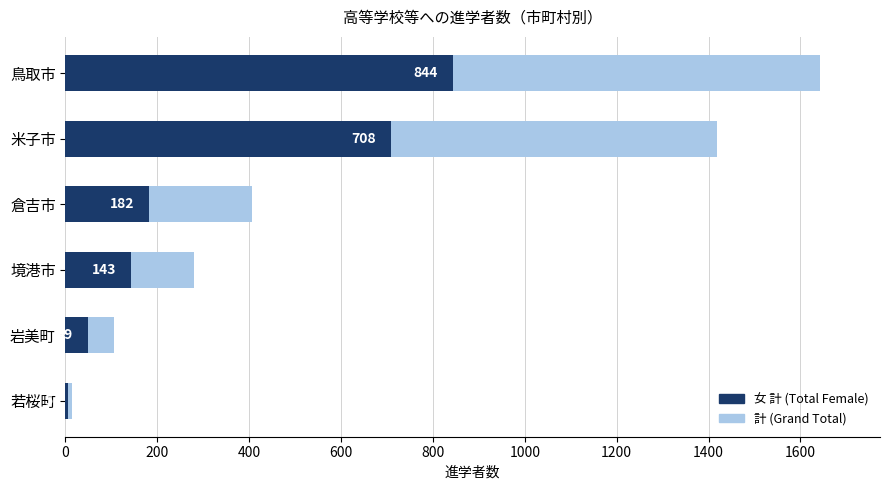

Reading left to right, what are all the values shown in this chart?

計 (Grand Total): 1642	1419	406	280	105	15
女 計 (Total Female): 844	708	182	143	49	5